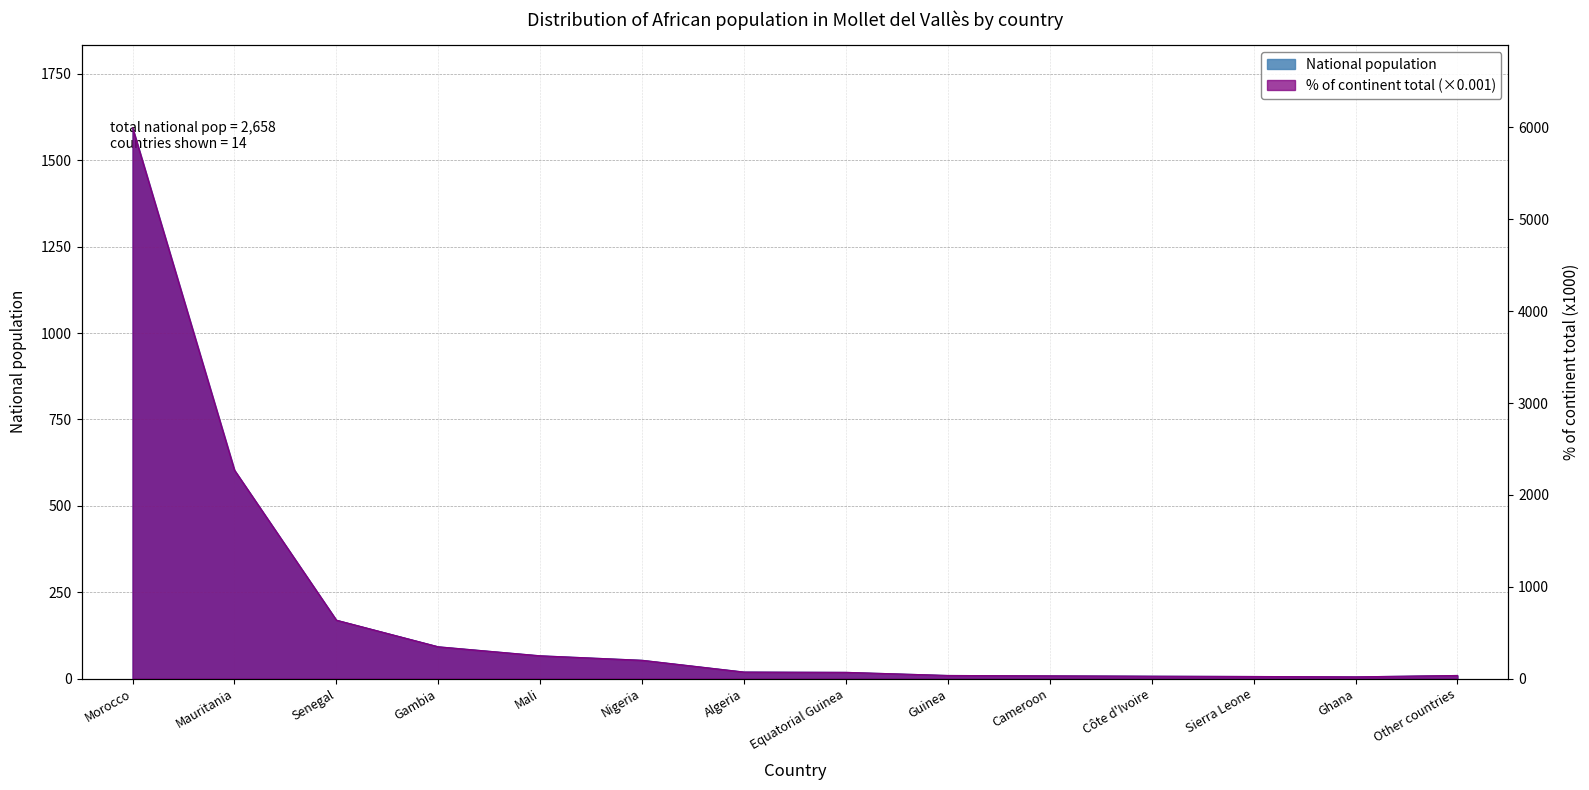

What is the highest value of the National population series?

1594